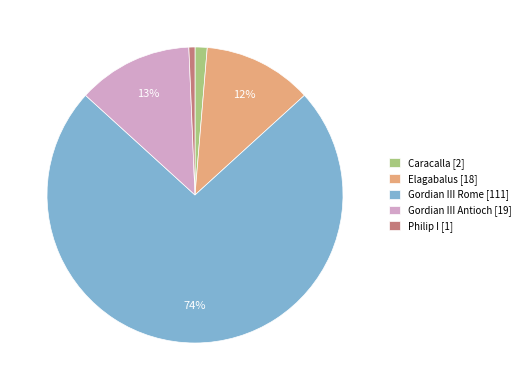

Between Philip I [1] and Gordian III Rome [111], which is larger?

Gordian III Rome [111]